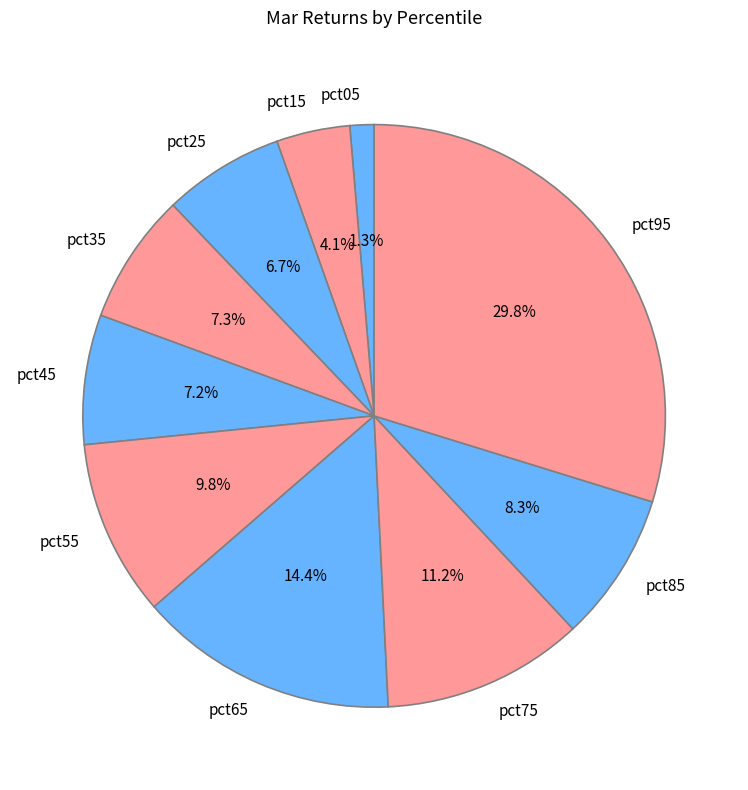

Which category has the biggest portion of the pie?

pct95